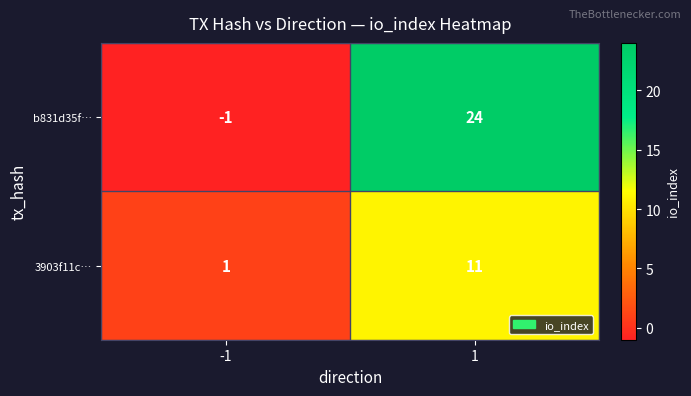

Reading left to right, transcribe all the data shown in this chart.

b831d35f…: -1=-1	1=24
3903f11c…: -1=1	1=11